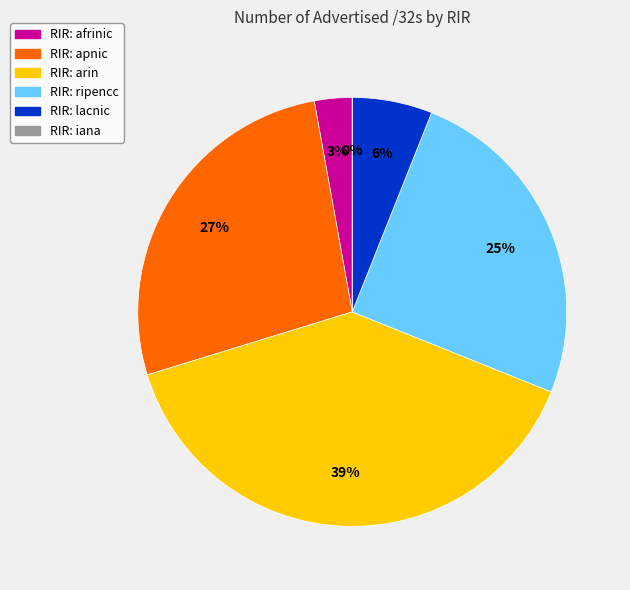

How many slices are in this pie chart?

6